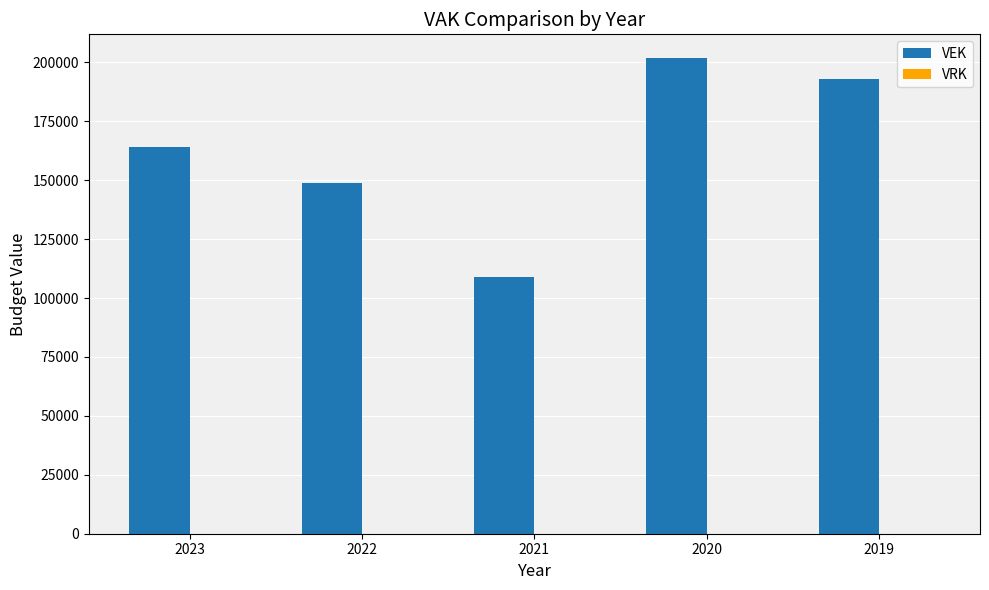

What is the value of the 2nd bar from the left?

148624